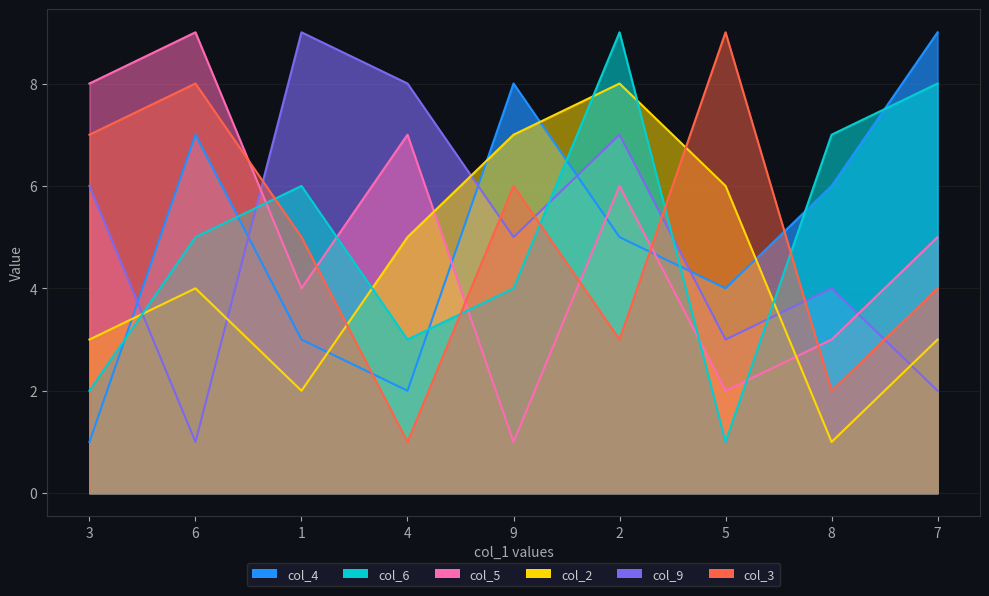

What is the difference between the second highest and minimum values in the col_4 series?

7